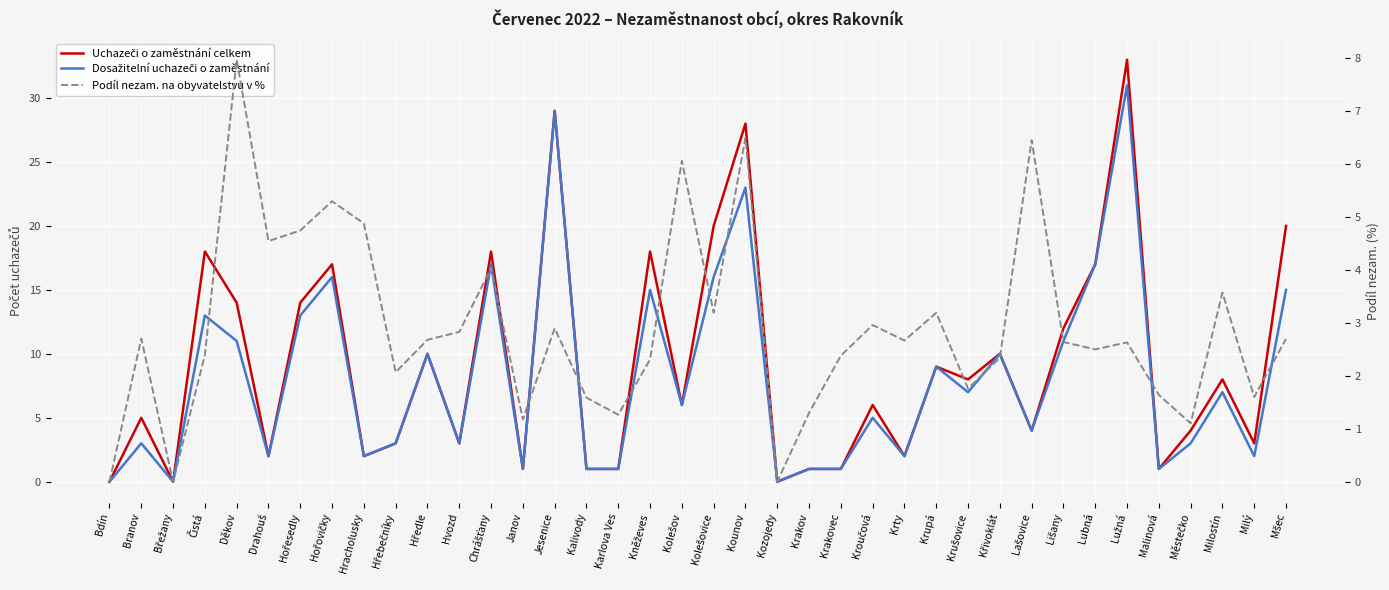

Which series has the largest total across all categories?

Uchazeči o zaměstnání celkem